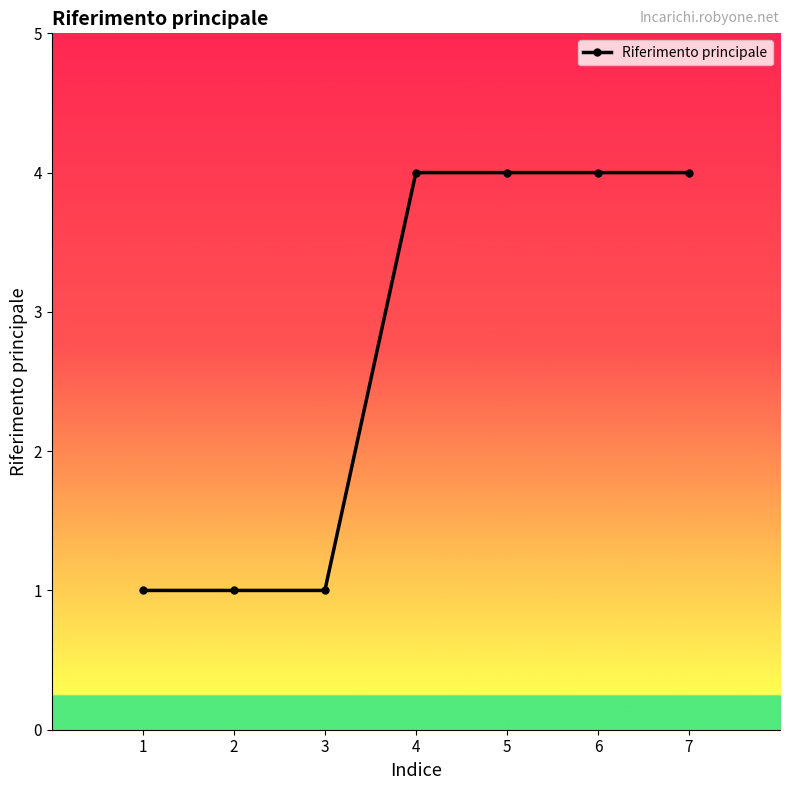

Reading left to right, what are all the values shown in this chart?

1	1	1	4	4	4	4